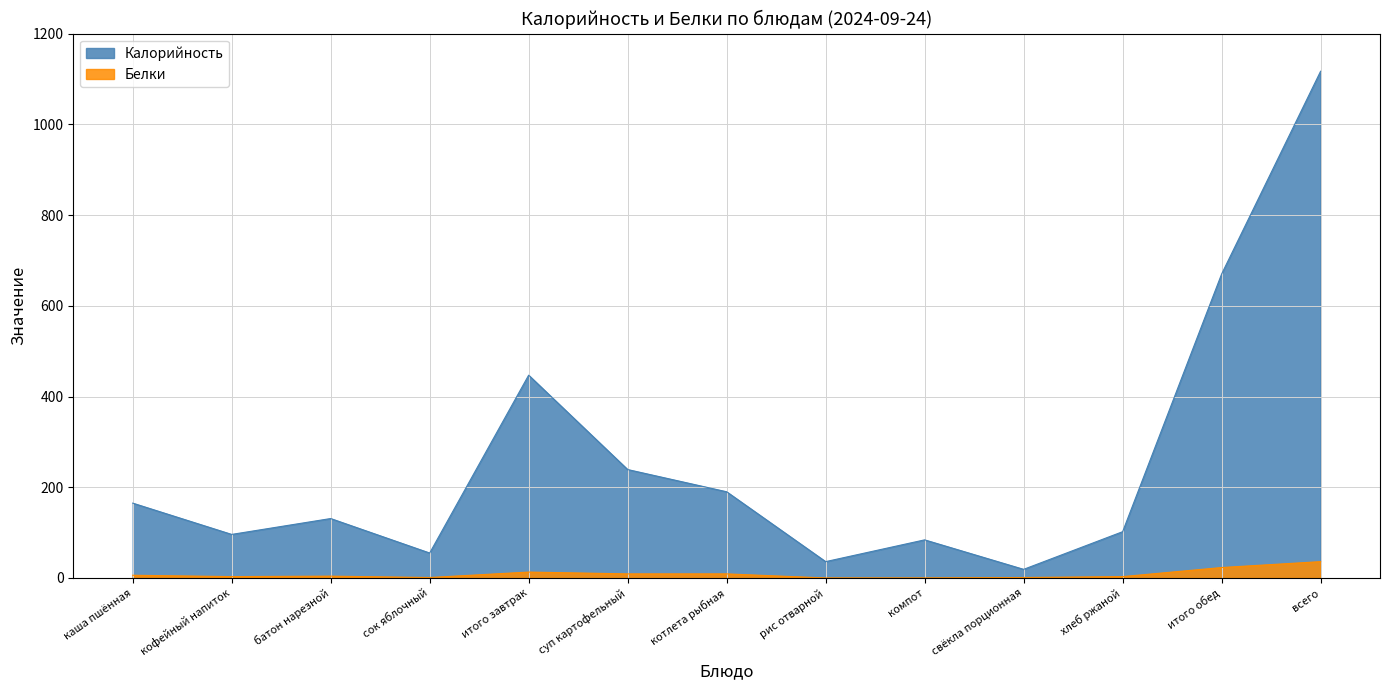

What is the label of the 7th point from the left?

котлета рыбная